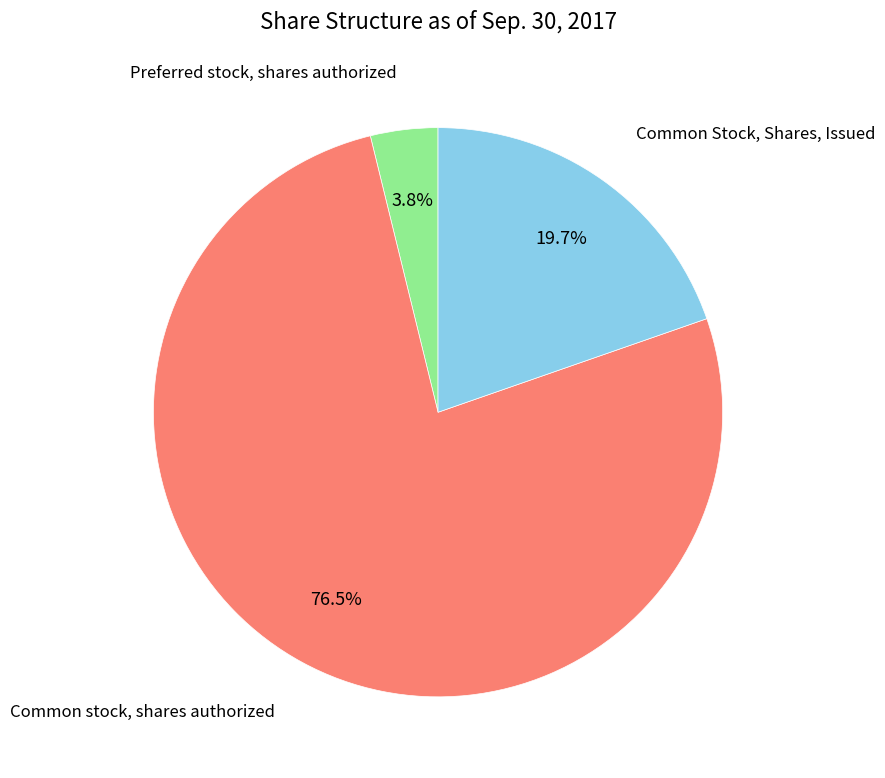

How many segments does this pie chart have?

3